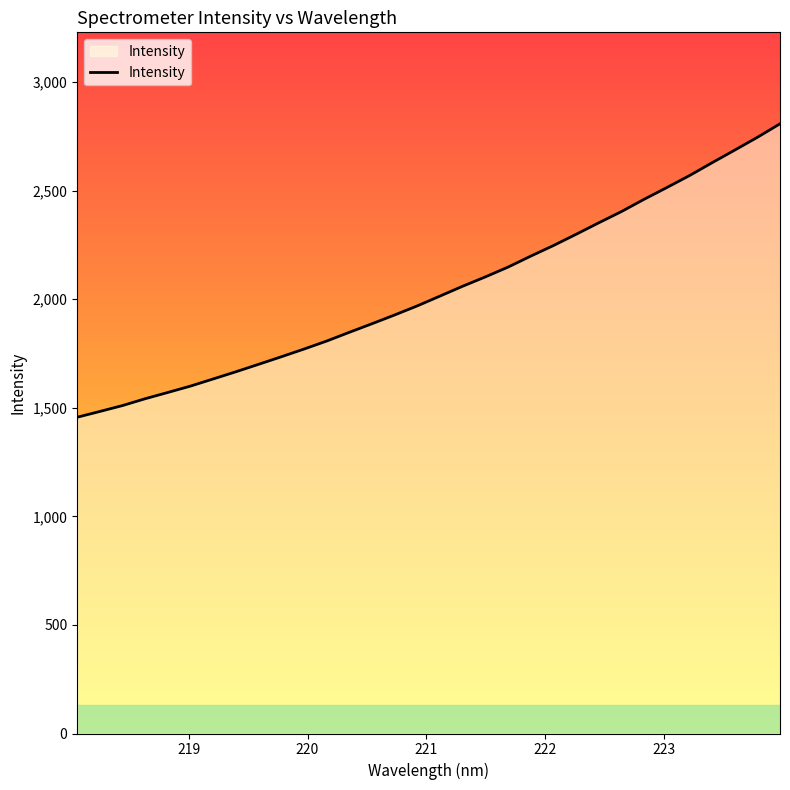

What is the maximum value shown in the chart?

2808.0